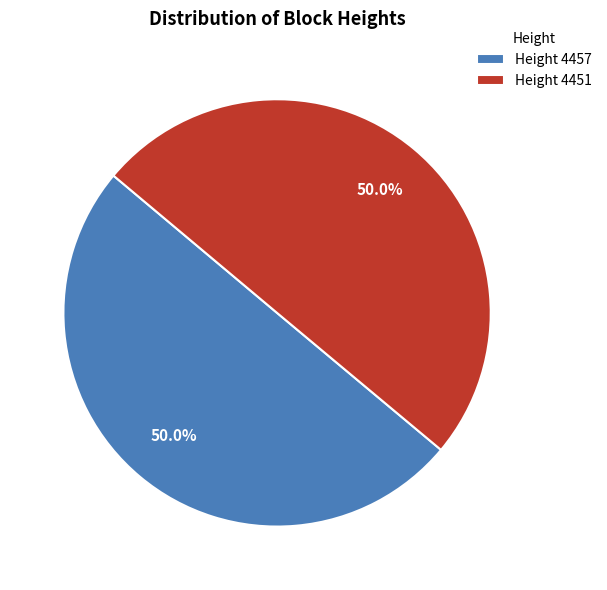

Combined, what portion of the pie is Height 4457 and Height 4451?

100.0%